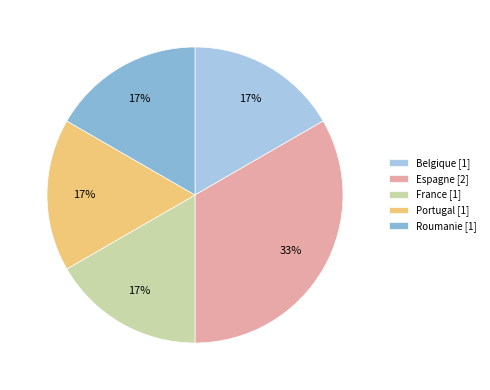

Is France the majority of the pie?

No